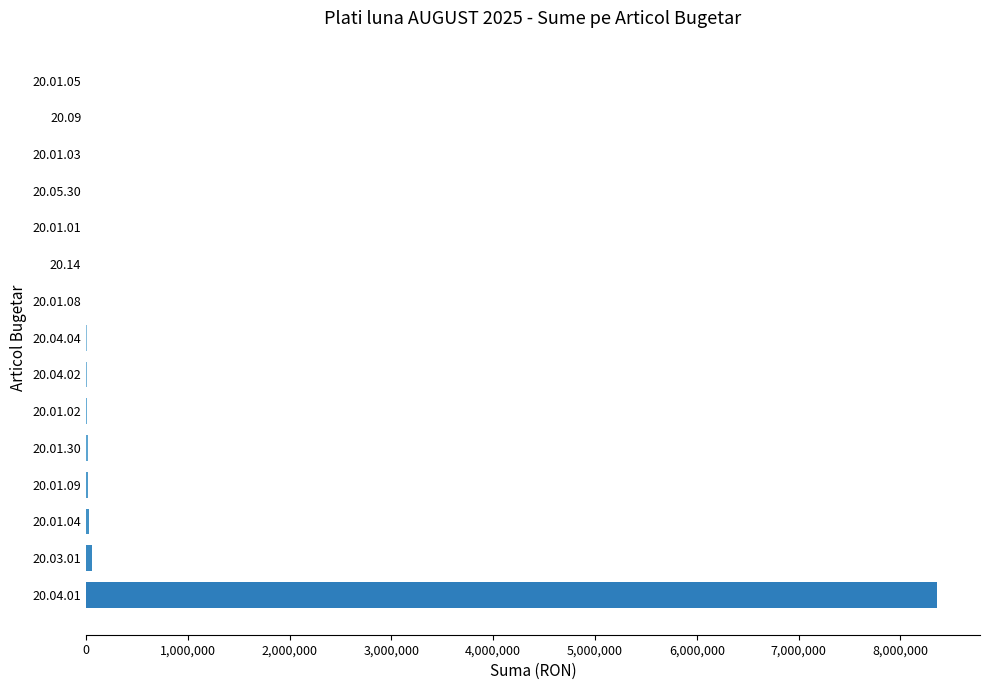

What is the greatest value displayed?

8364893.2